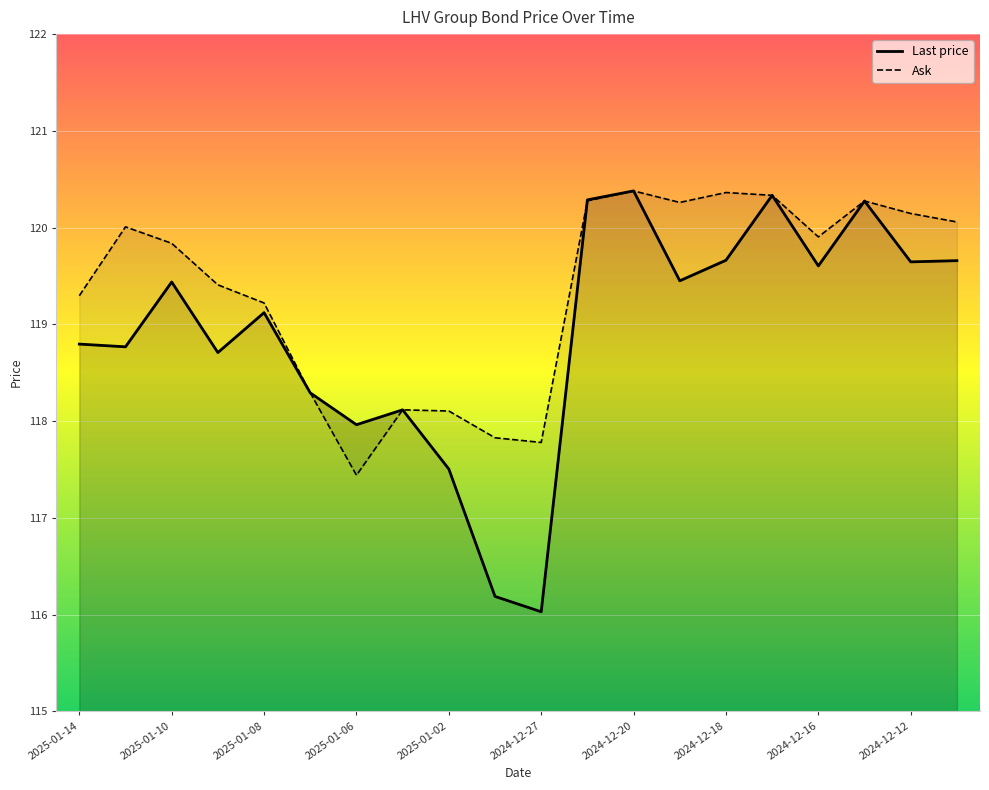

List the series in order of their peak value, highest first.

Last price, Ask